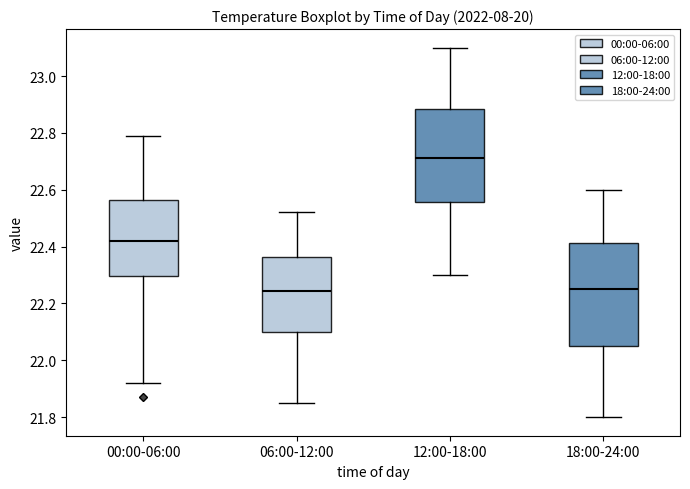

Which box's median line is the highest?

12:00-18:00